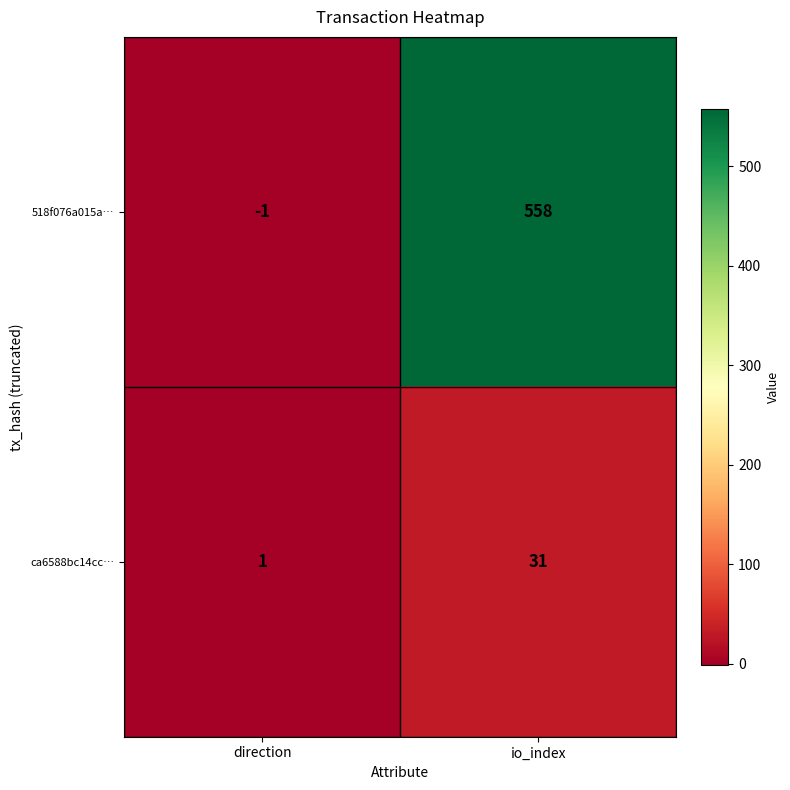

Which series changed the most between direction and io_index?

518f076a015a…